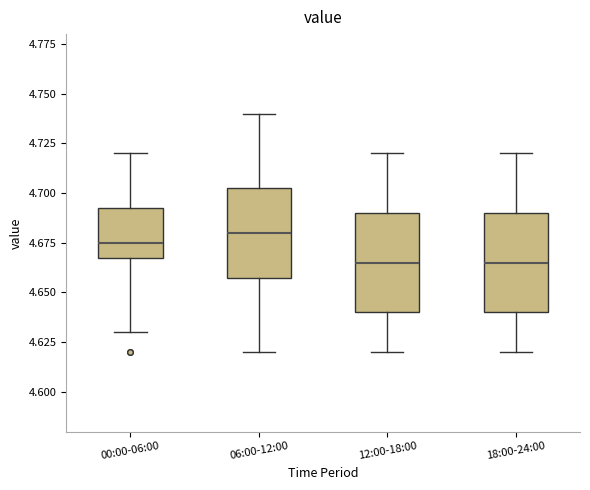

Where is the lower edge of the box for 06:00-12:00 on the y-axis? The values are not printed on the chart, so give them approximately, as read against the axis.

4.660